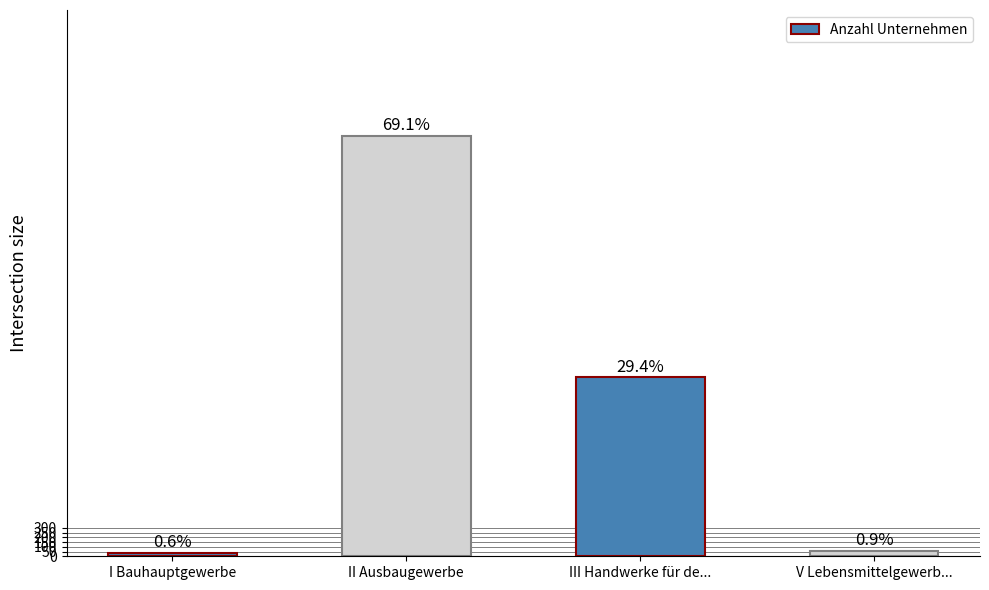

Reading left to right, extract all data points from this chart.

40	4457	1897	55